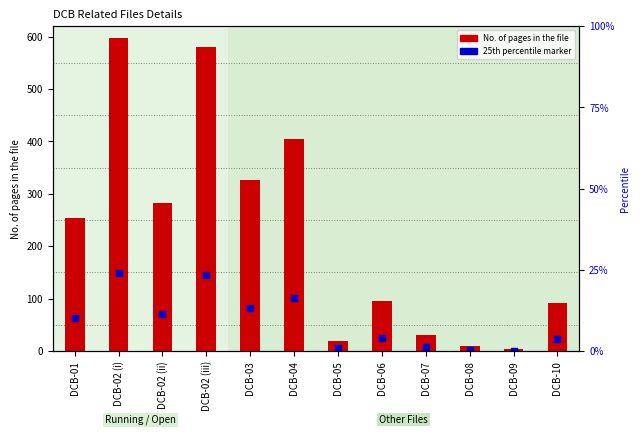

What is the total value across all series at DCB-08?

12.5